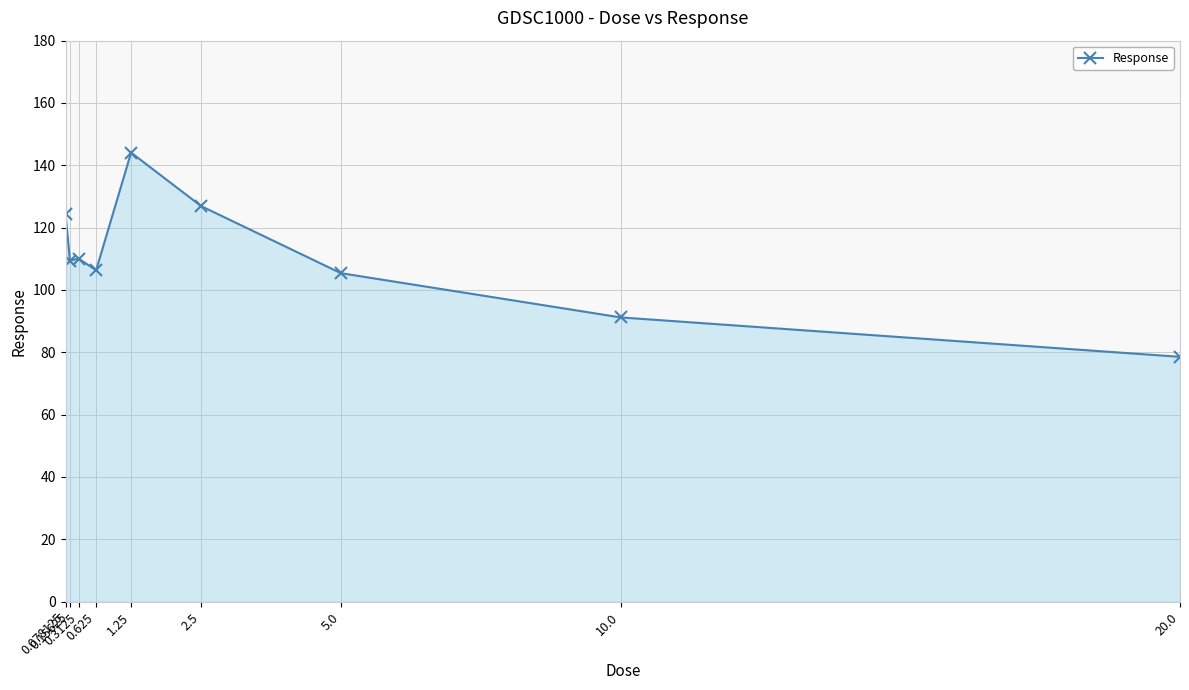

What is the label of the 8th point from the right?

0.15625